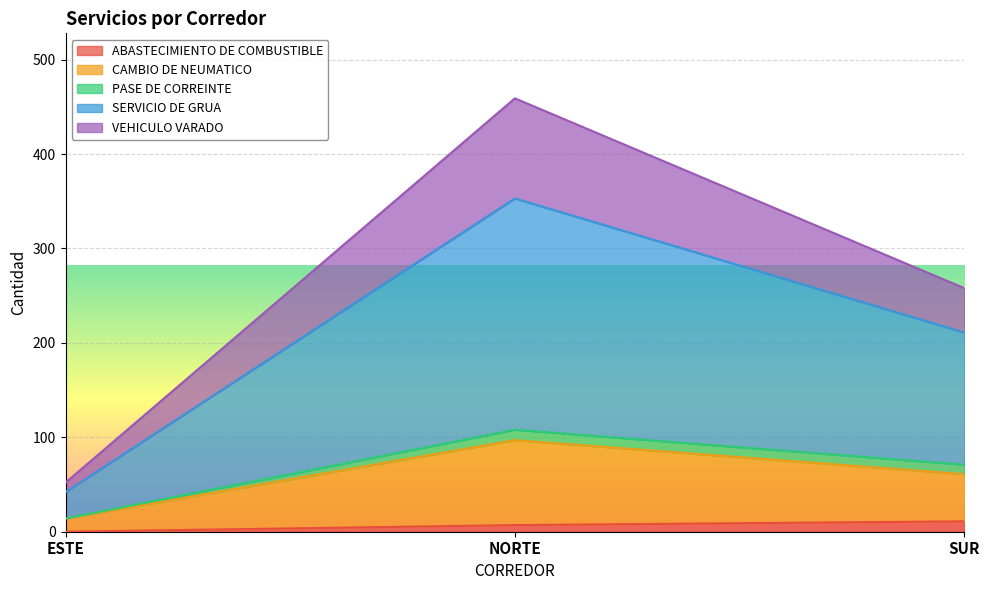

Between ESTE and NORTE, which is larger?

NORTE